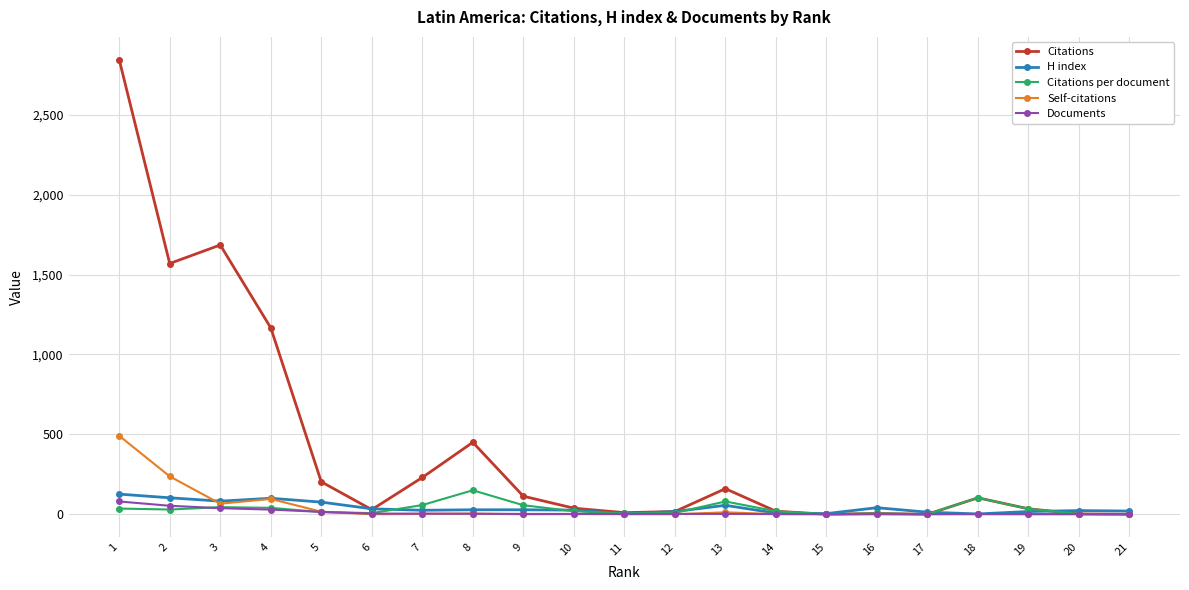

Which series has the largest total across all categories?

Citations